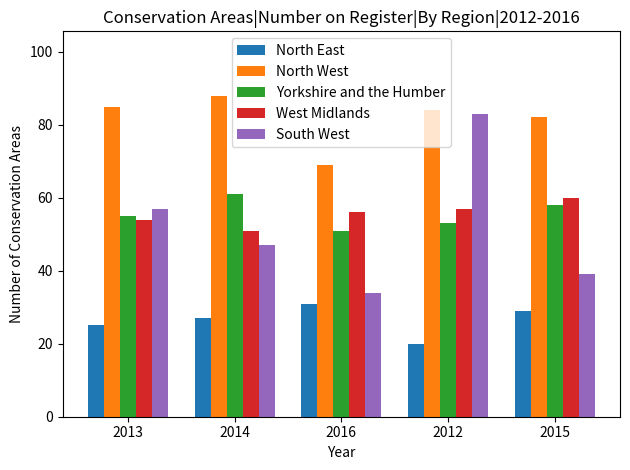

What position from the right is 2014?

4